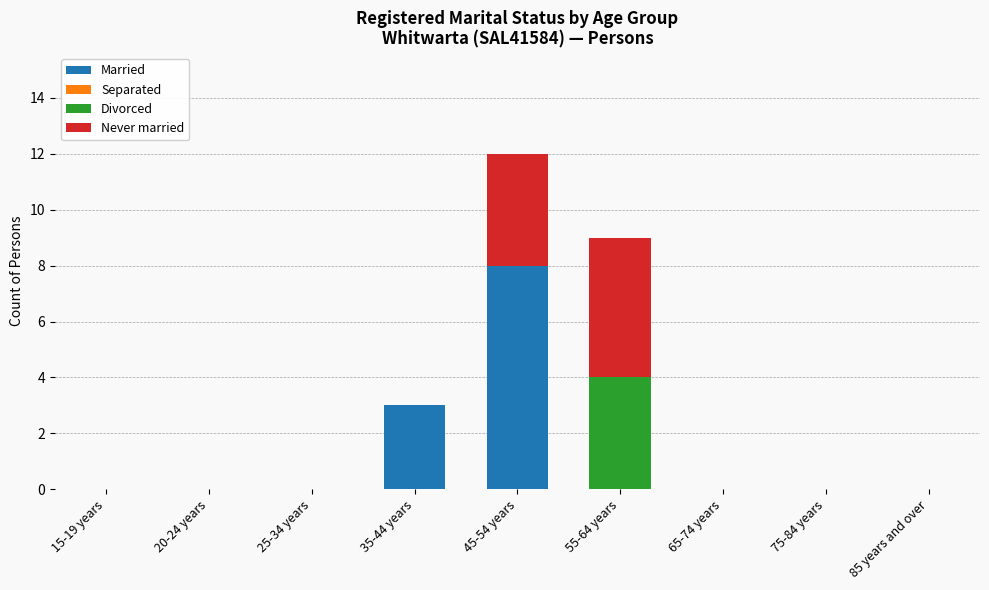

At which category is the sum across all series the highest?

45-54 years